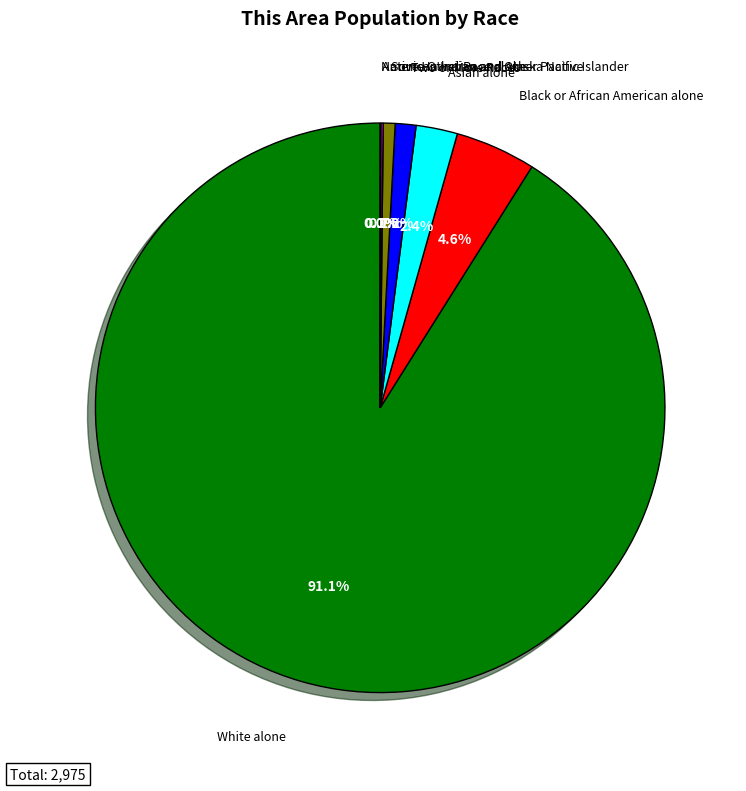

Is there any slice that represents more than half of the pie?

Yes